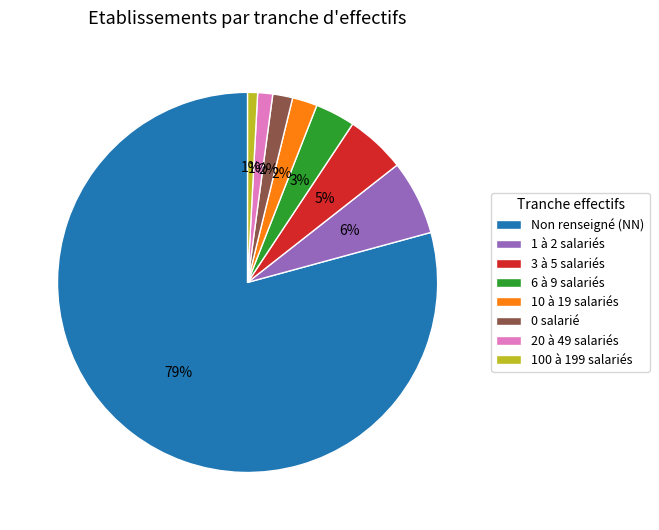

What percentage is the 6 à 9 salariés slice, to the nearest percent?

3%